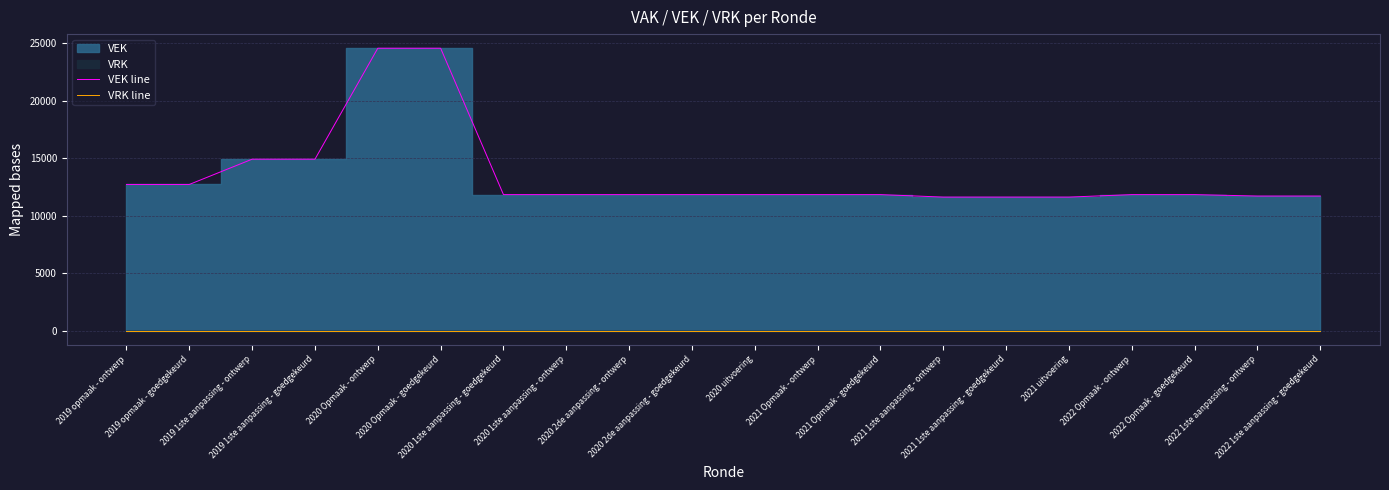

At which label does VEK line first exceed 11826?

2019 opmaak - ontwerp